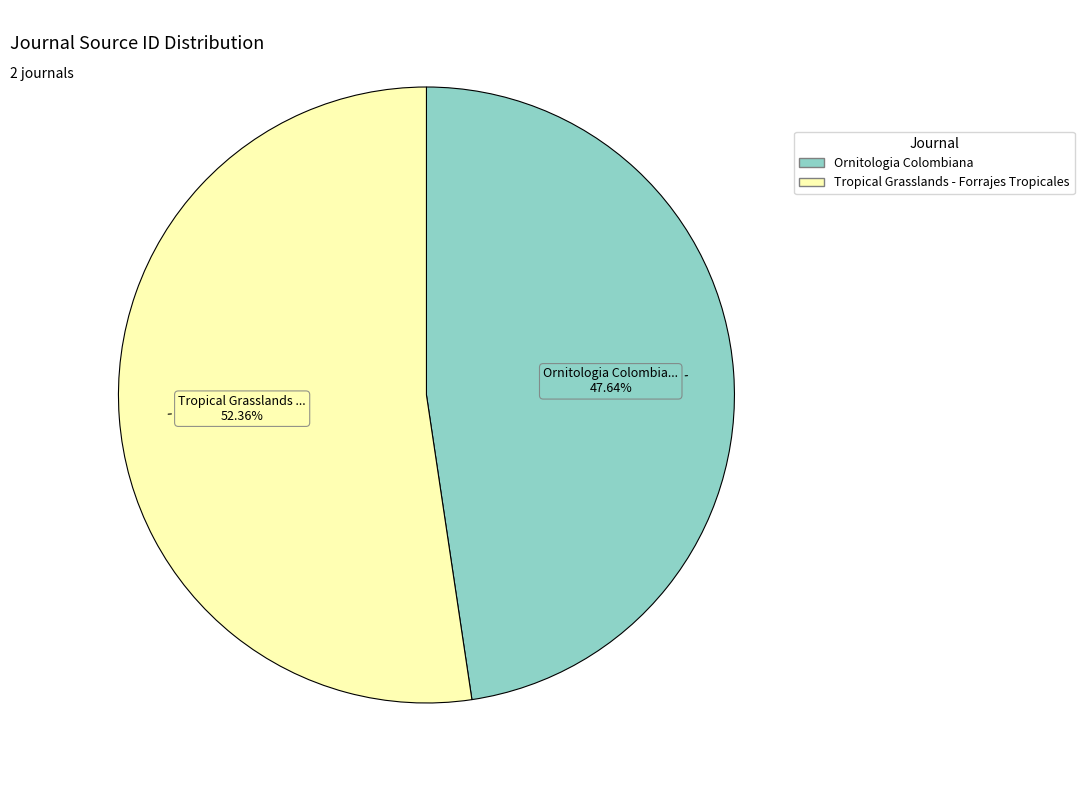

What portion of the pie excludes Tropical Grasslands - Forrajes Tropicales?

47.6%